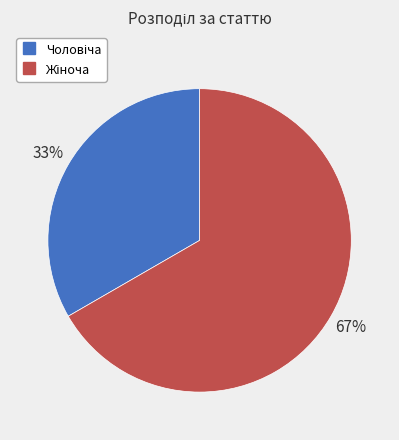

To the nearest percent, what is the average slice percentage?

50%